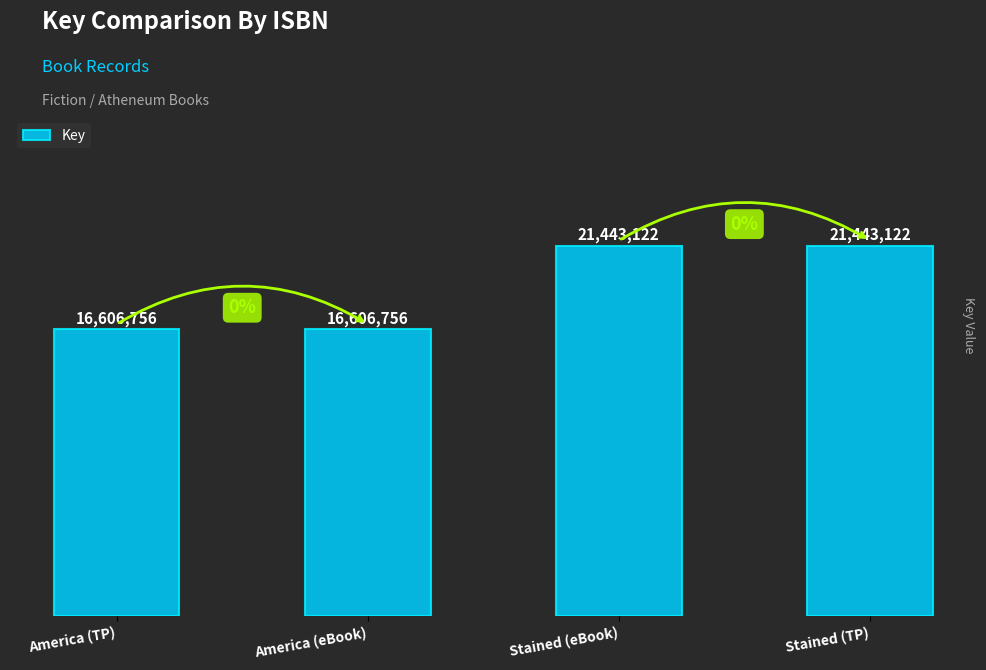

What position from the right is America (eBook)?

3